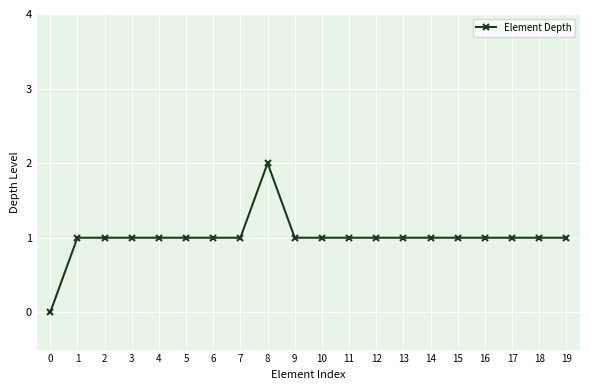

Reading right to left, what are all the values shown in this chart?

19=1	18=1	17=1	16=1	15=1	14=1	13=1	12=1	11=1	10=1	9=1	8=2	7=1	6=1	5=1	4=1	3=1	2=1	1=1	0=0